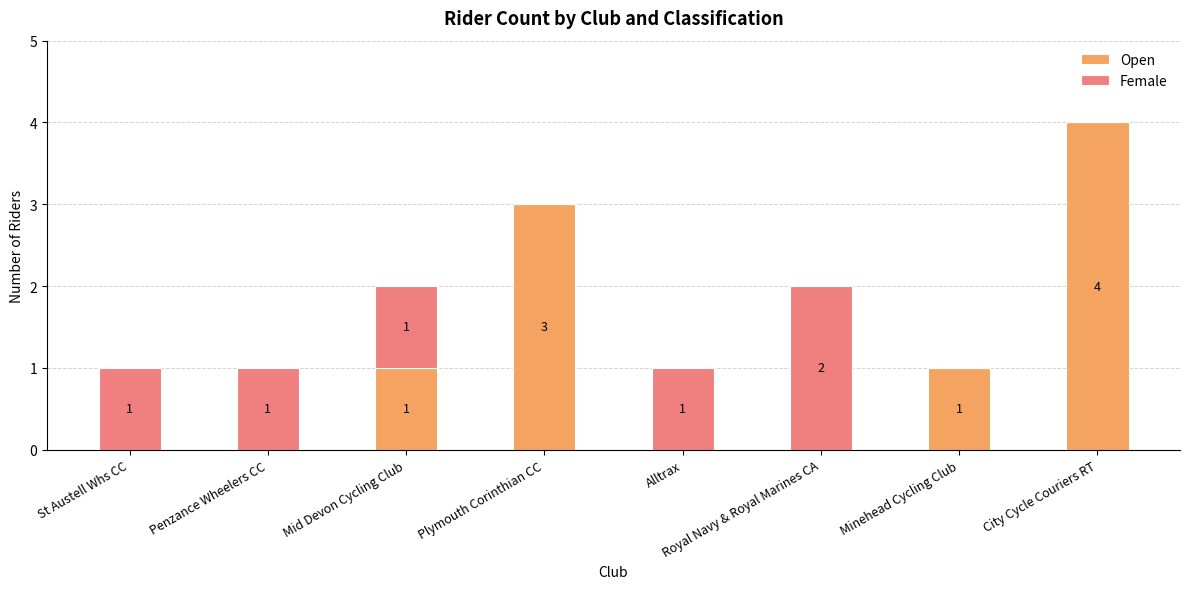

Are the bars grouped side by side (vs. stacked)?

No